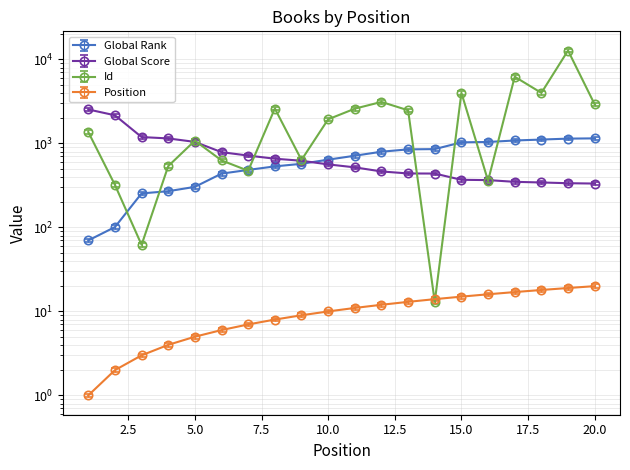

At which category does Id reach its first local valley?

3